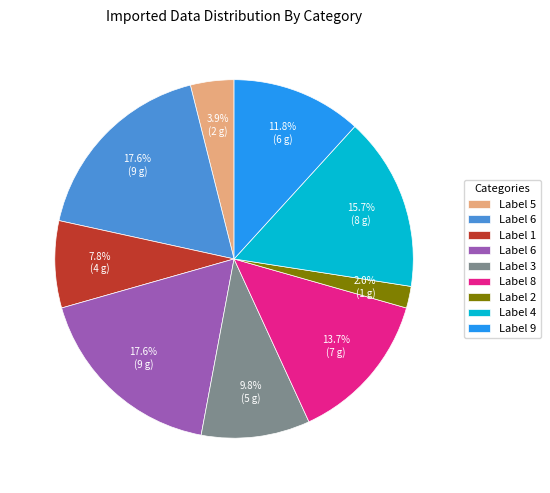

Does any single category account for the majority?

No